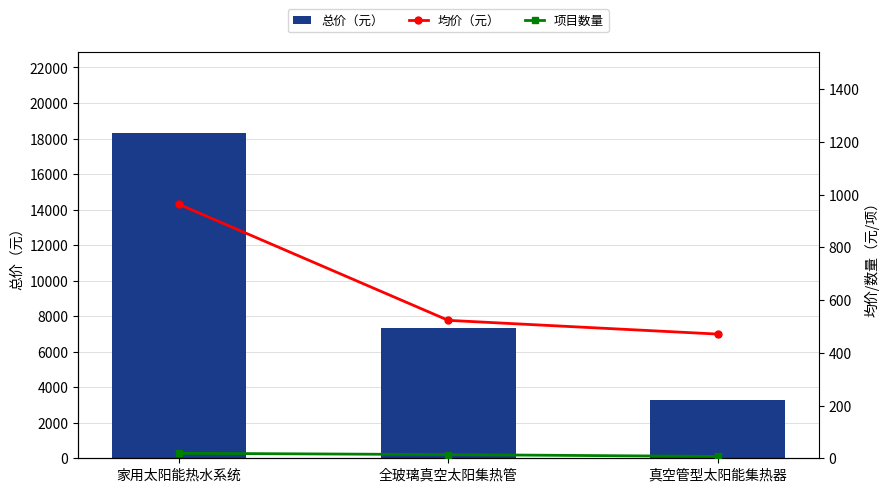

Where does the 均价（元） series first go above 523?

家用太阳能热水系统